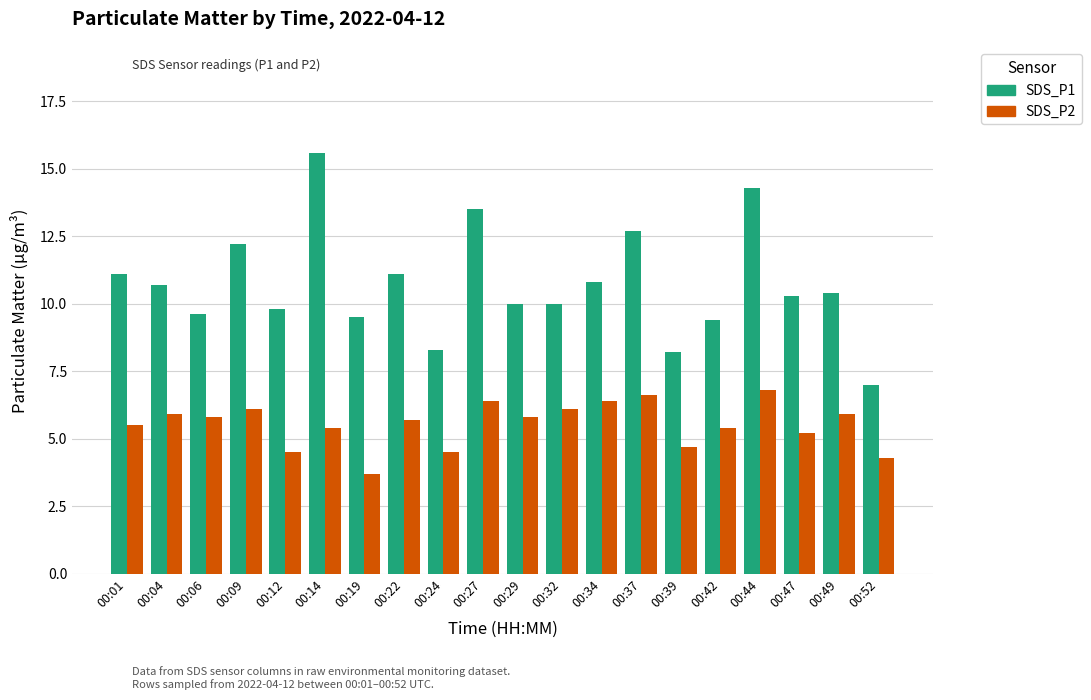

What is the average value of the SDS_P1 series?

10.7